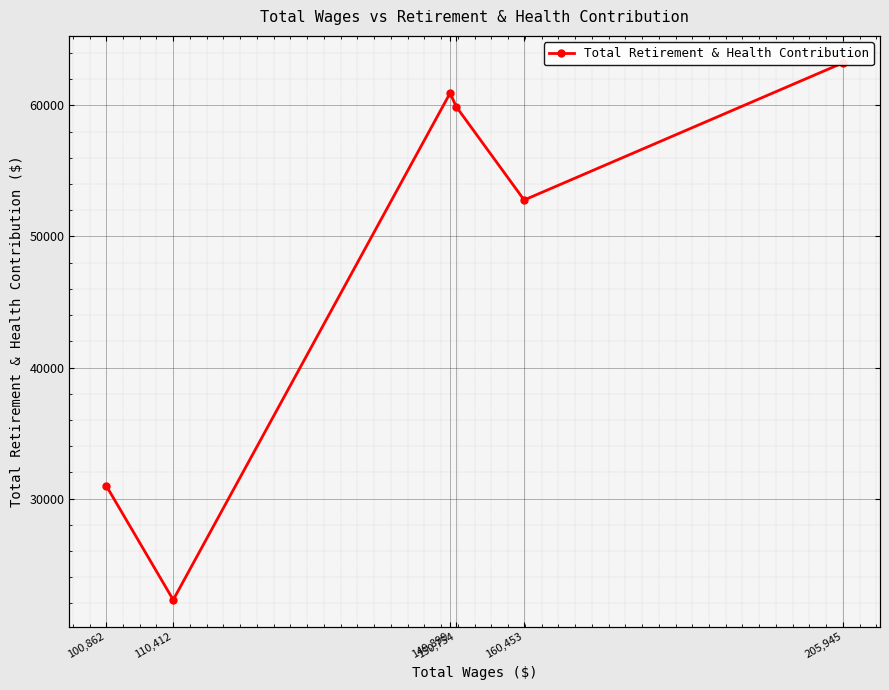

Which label corresponds to the largest value in the chart?

205,945